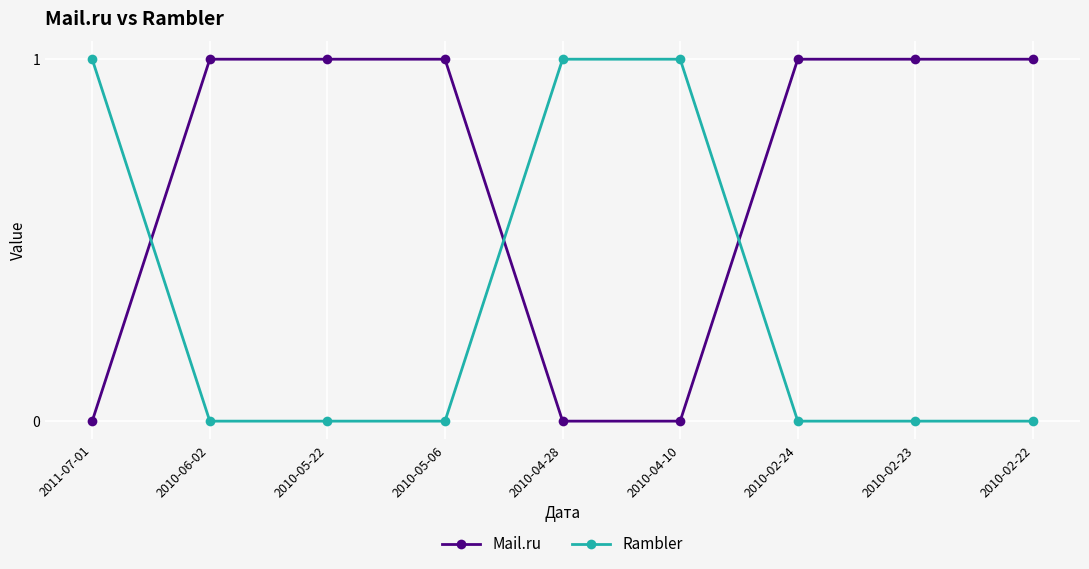

True or false: Mail.ru has a value of 0 at 2010-04-10.

True